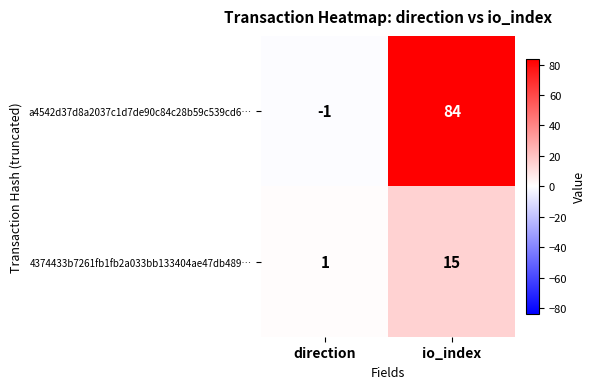

How many values in the 4374433b7261fb1fb2a033bb133404ae47db489… series are below 15?

1